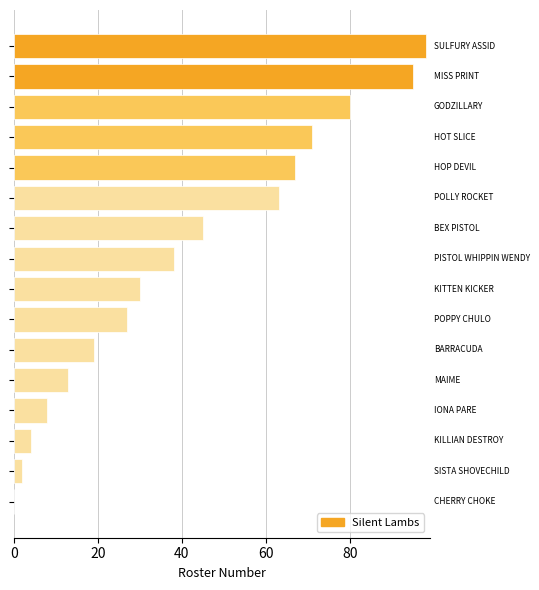

Count the number of data series in this chart.

1